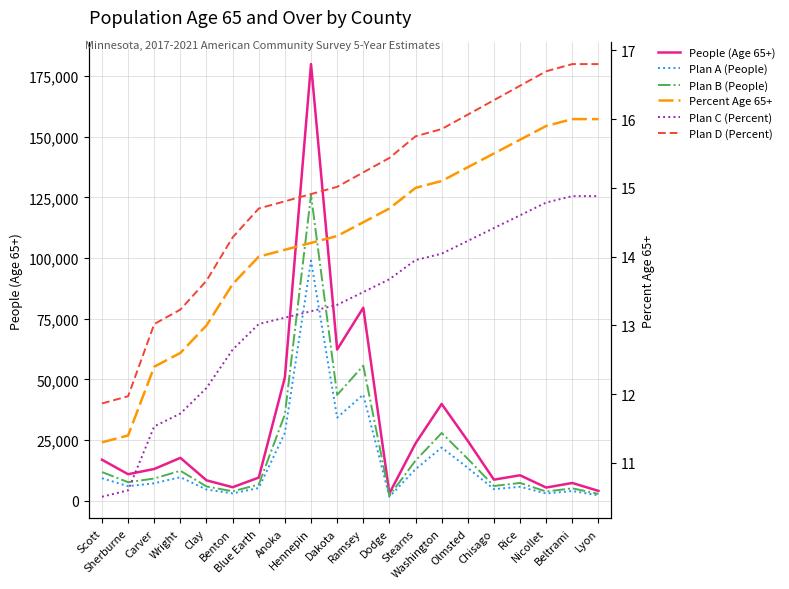

What is the difference between the highest and lowest values at Hennepin?

179869.8